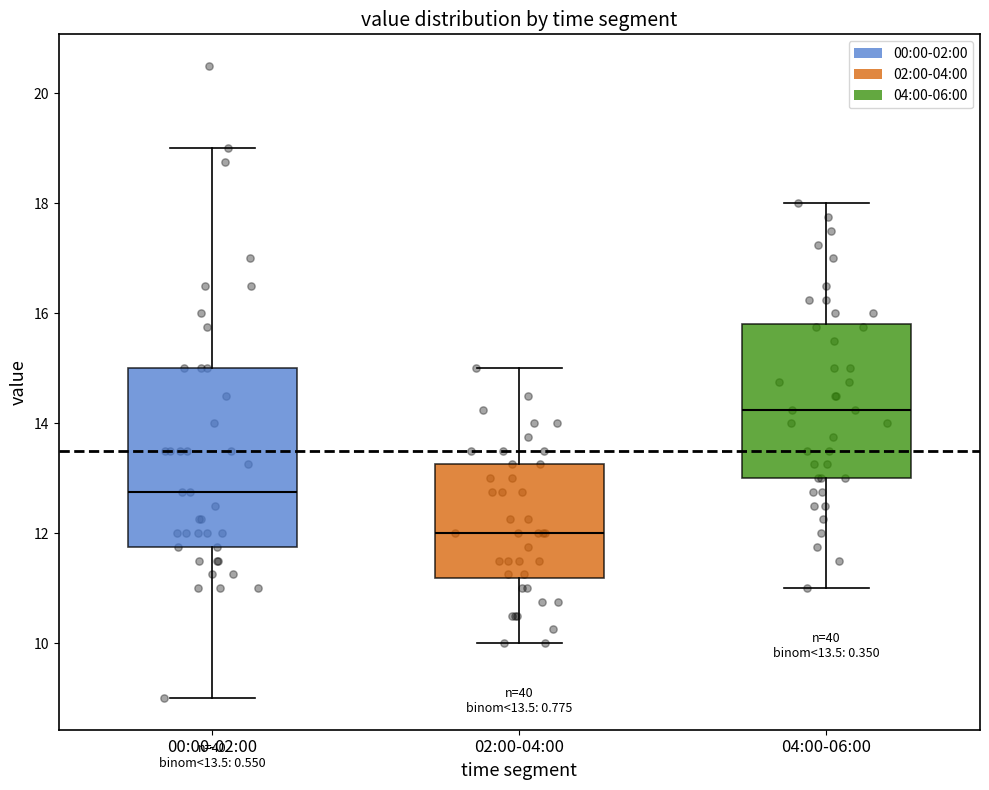

Which box has the lowest median line?

02:00-04:00